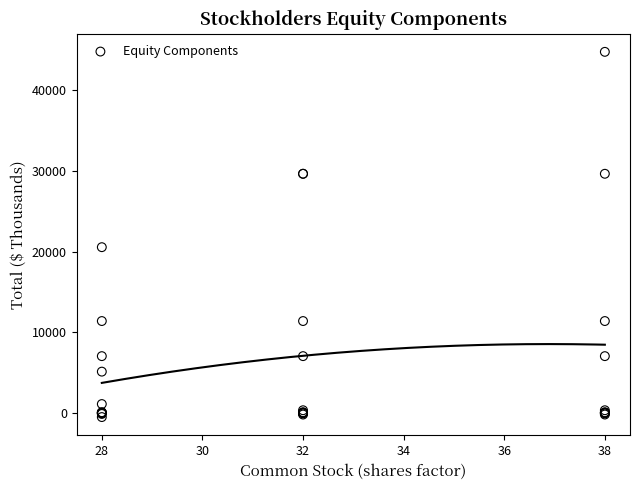

What Y value in the scatter plot is closest to 22140?

20563